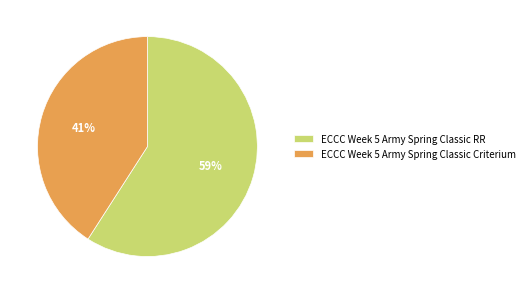

Which category accounts for the majority?

ECCC Week 5 Army Spring Classic RR